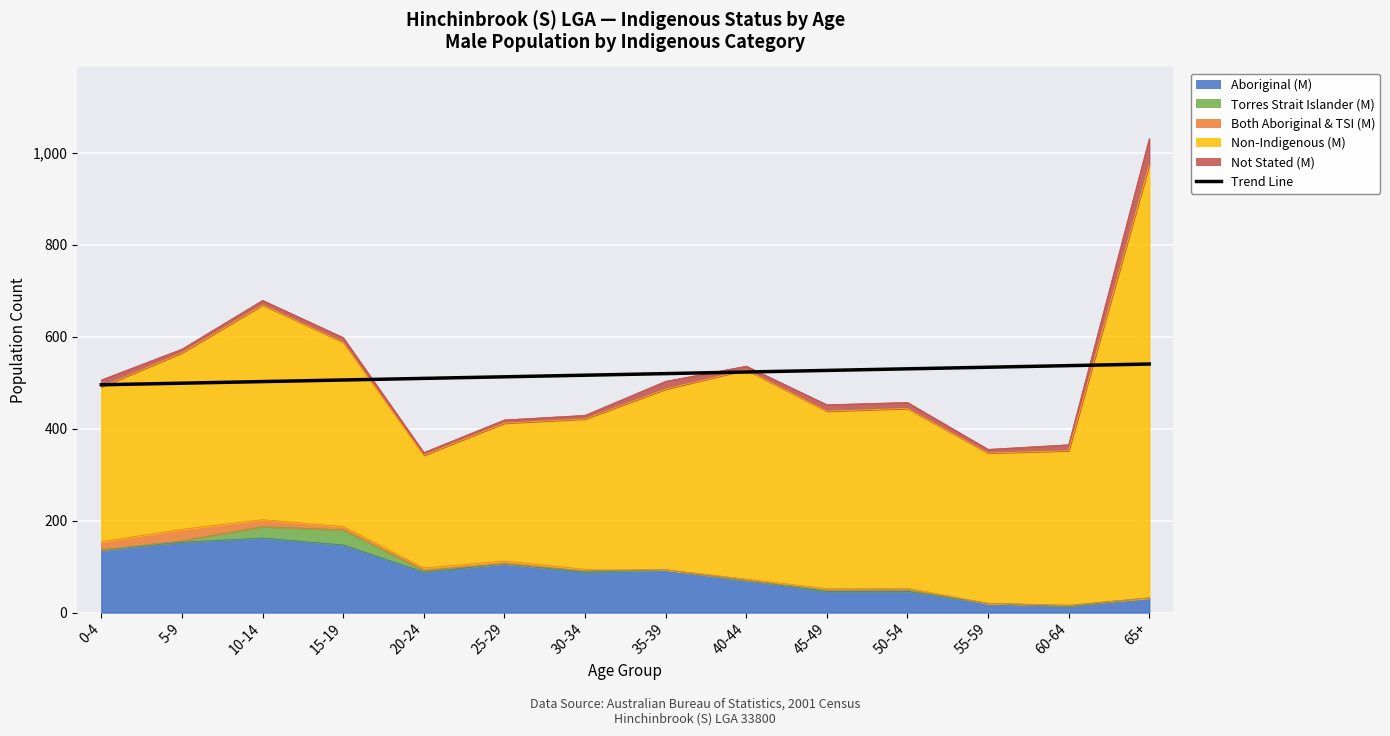

How many values exceed 519?

7